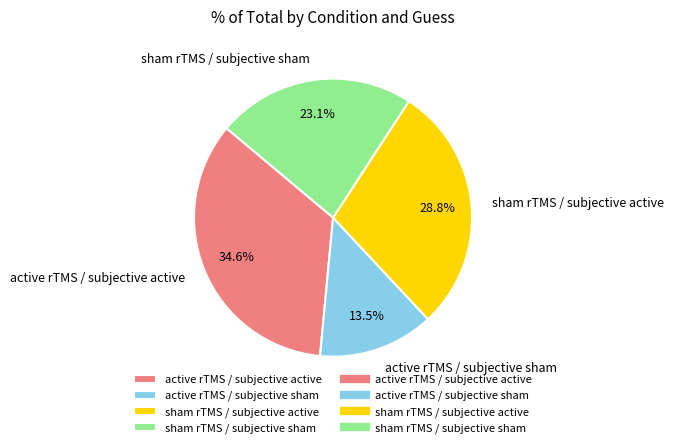

Approximately how many times larger is the value at active rTMS / subjective sham compared to sham rTMS / subjective sham?

0.6